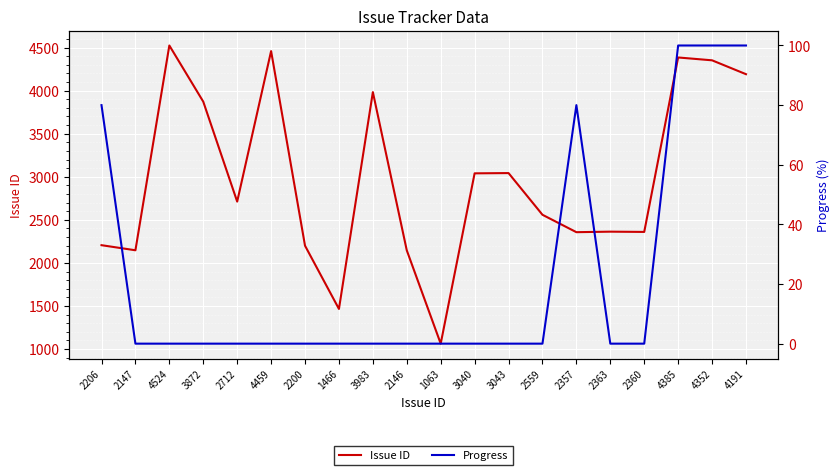

True or false: Progress has a value of 100 at 4191.

True